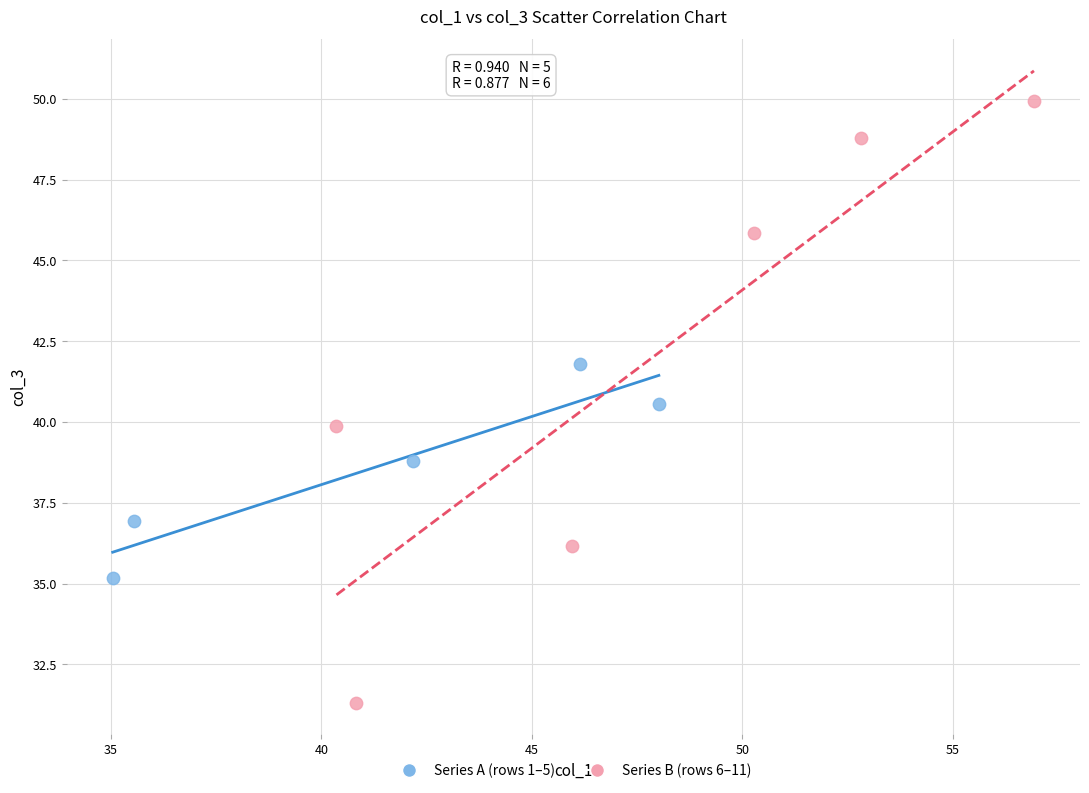

Which series has the largest Y range (max minus min)?

Series B (rows 6–11)